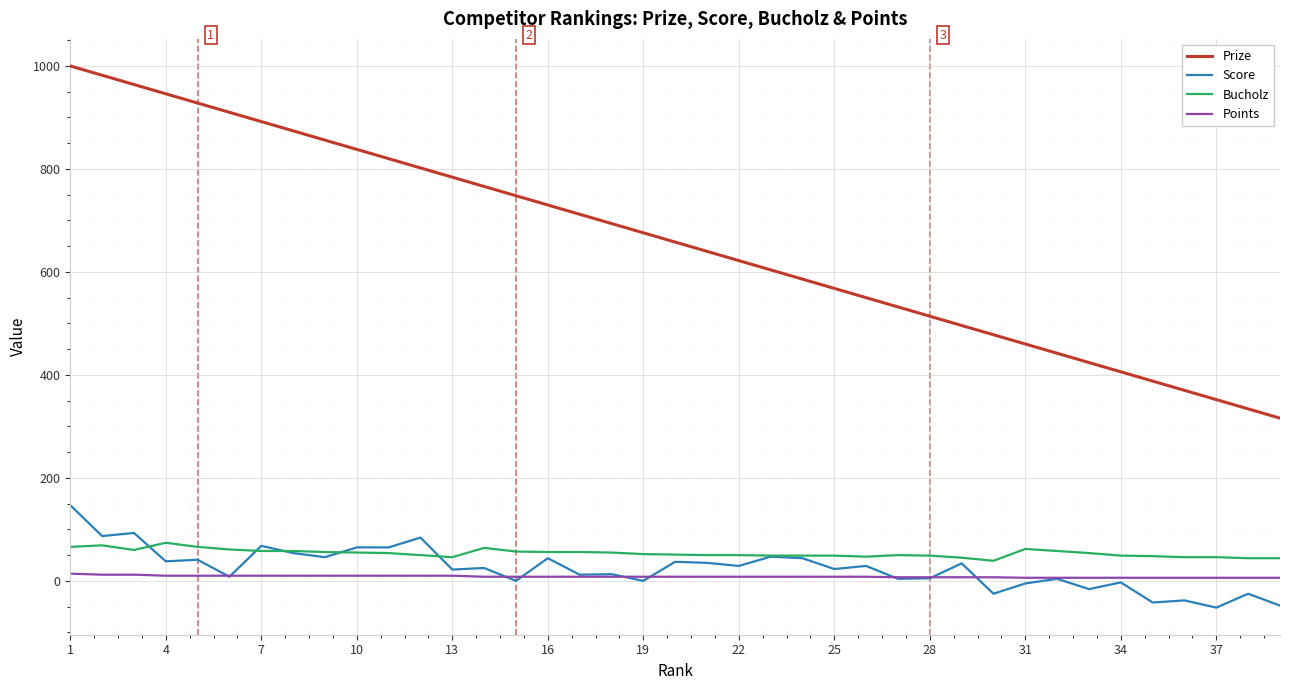

True or false: Prize and Points cross at least once.

False